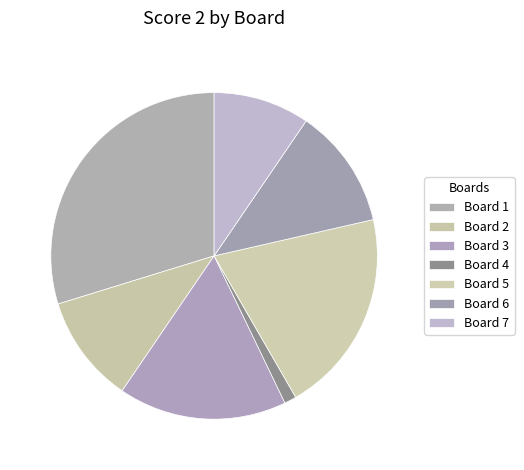

True or false: Board 1 accounts for 30% of the total.

True